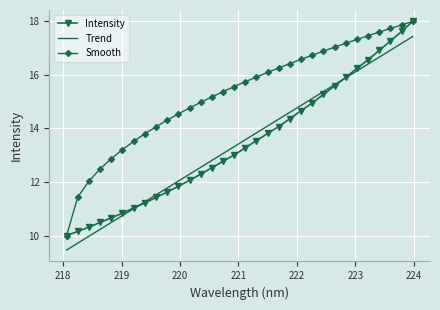

What is the maximum value for Smooth?

18.0